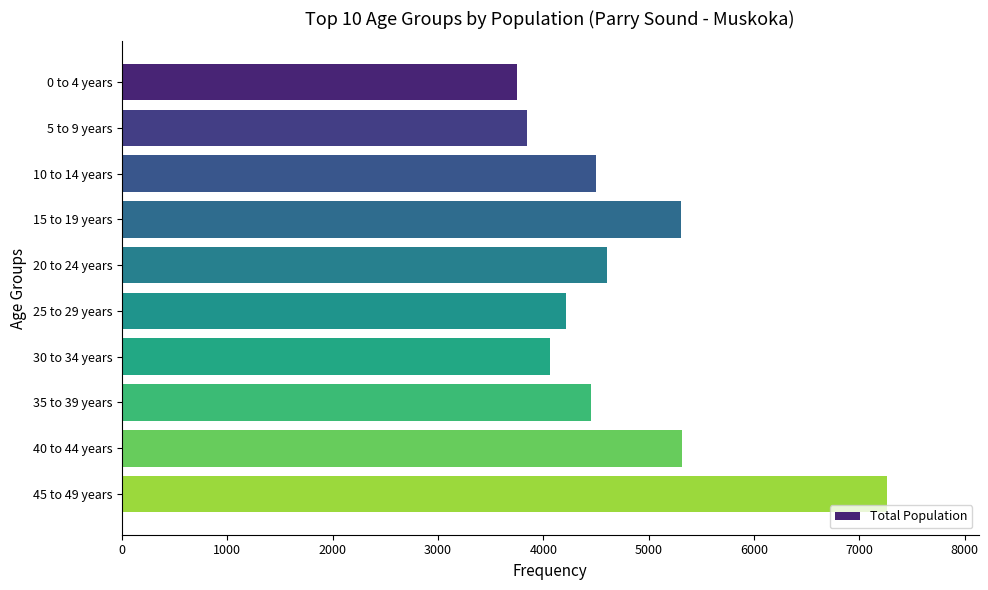

The value at 15 to 19 years is 8329. True or false?

False